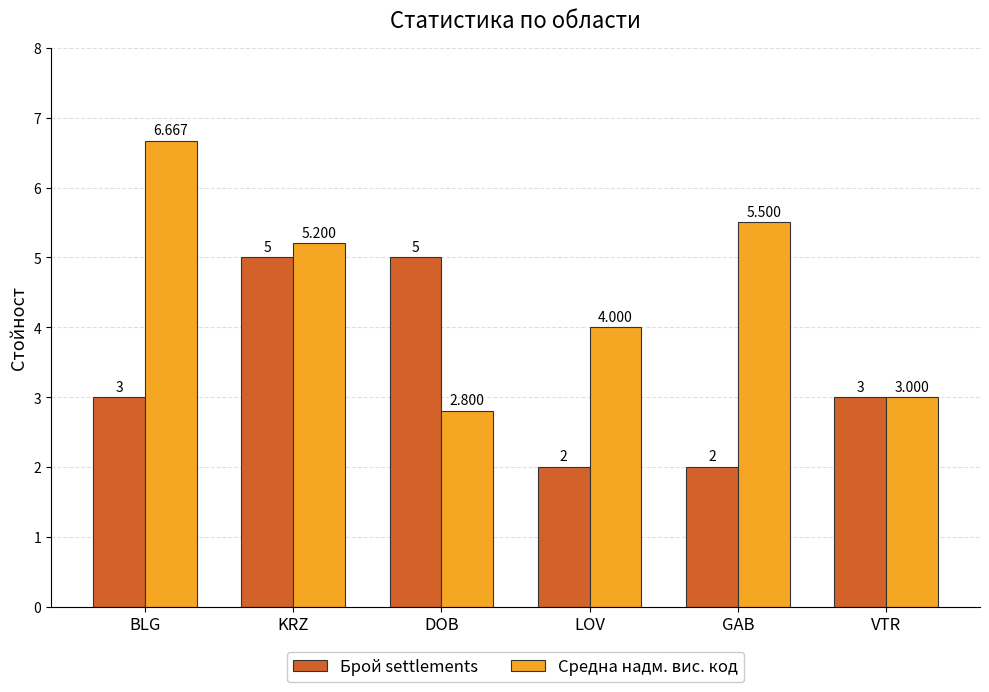

The value of Средна надм. вис. код at DOB is 2.8. True or false?

True